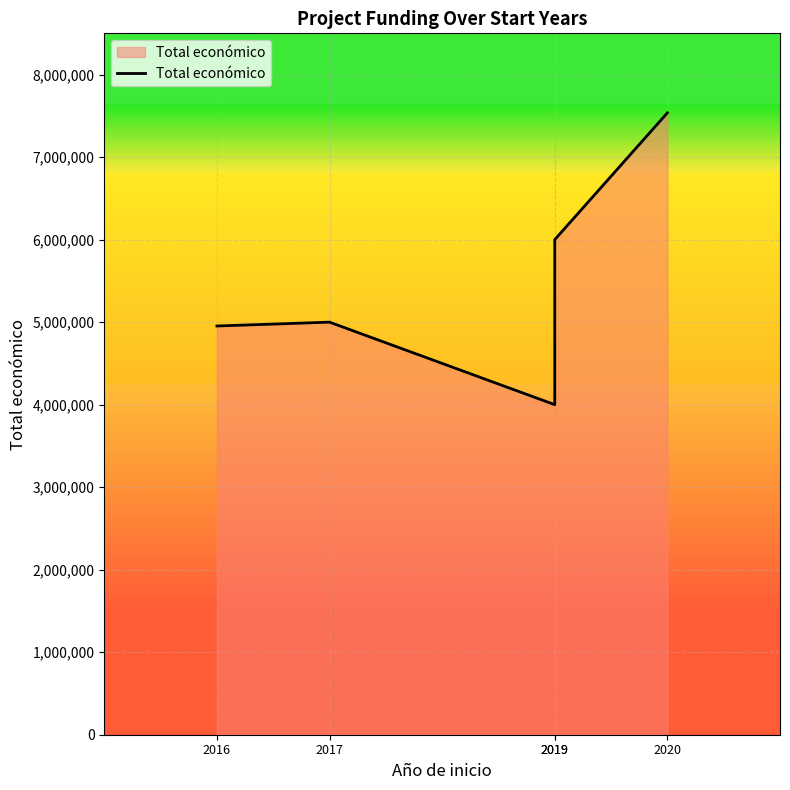

Rank the categories by value from highest to lowest.

2020, 2019, 2017, 2016, 2019